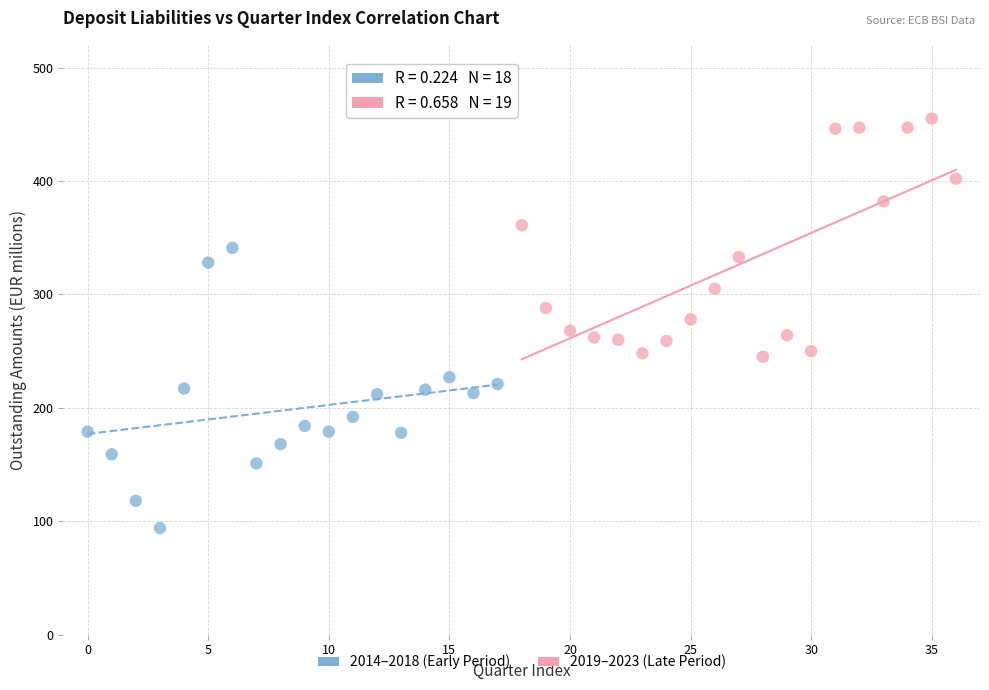

Which series contains the lowest Y value?

2014–2018 (Early Period)